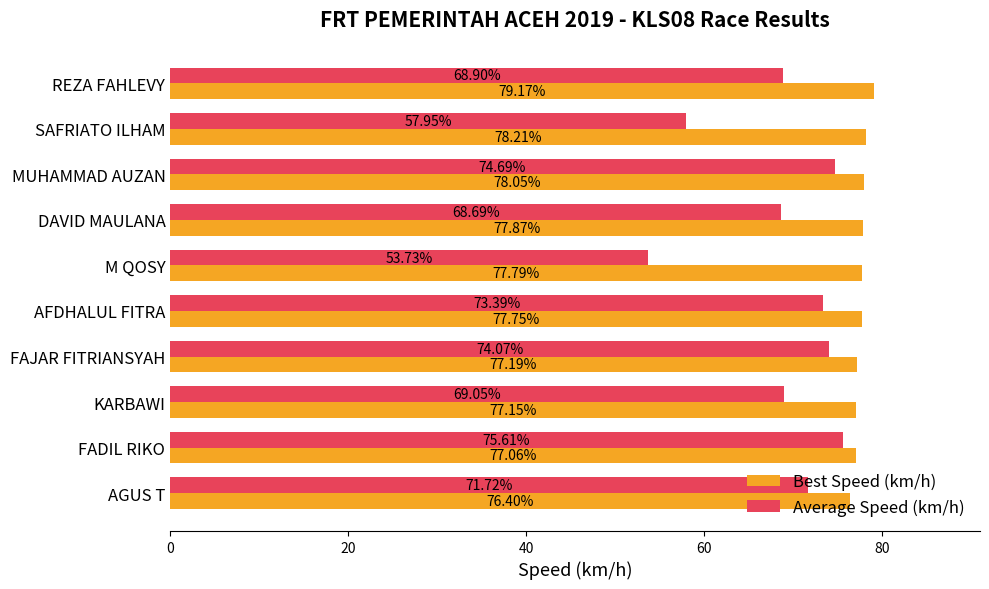

What is the spread (max minus min) of values at DAVID MAULANA?

9.2